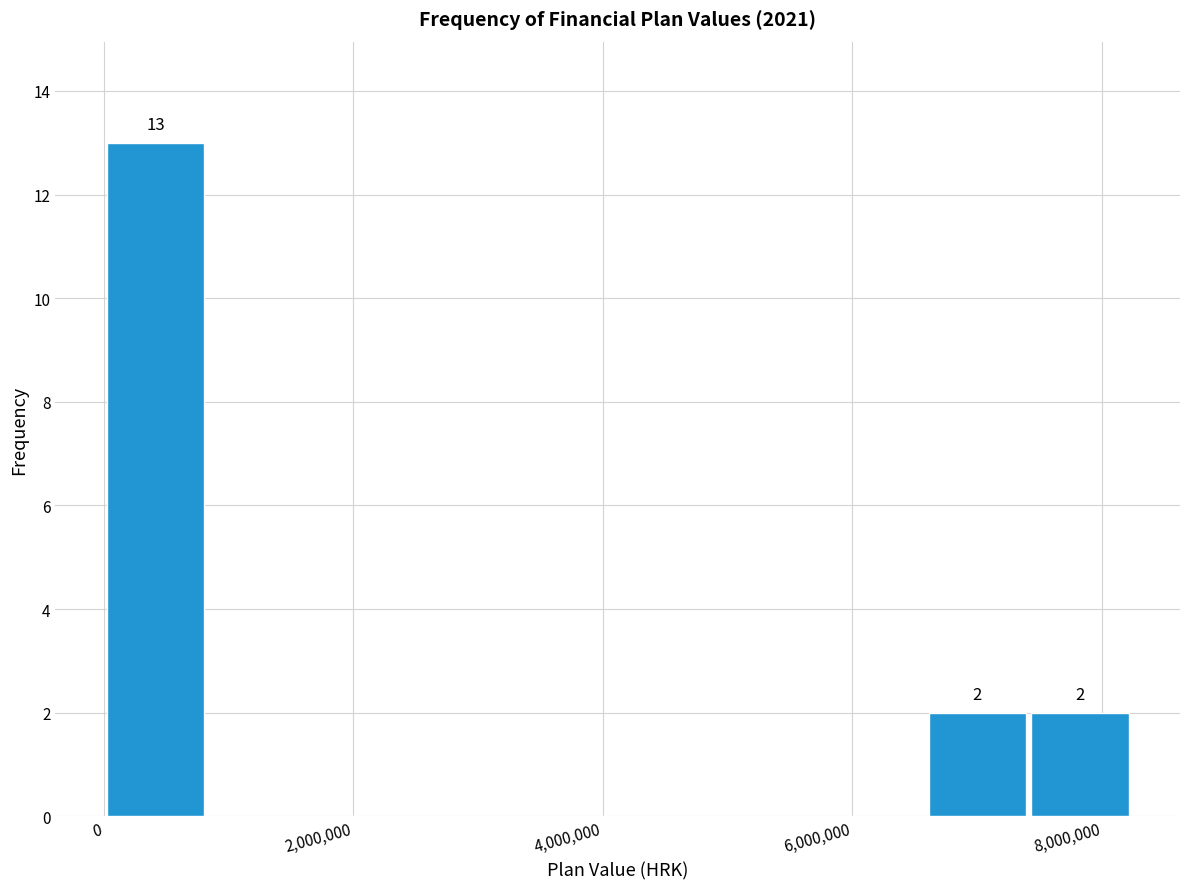

Which range on the x-axis has the tallest bar?

0 to 800000